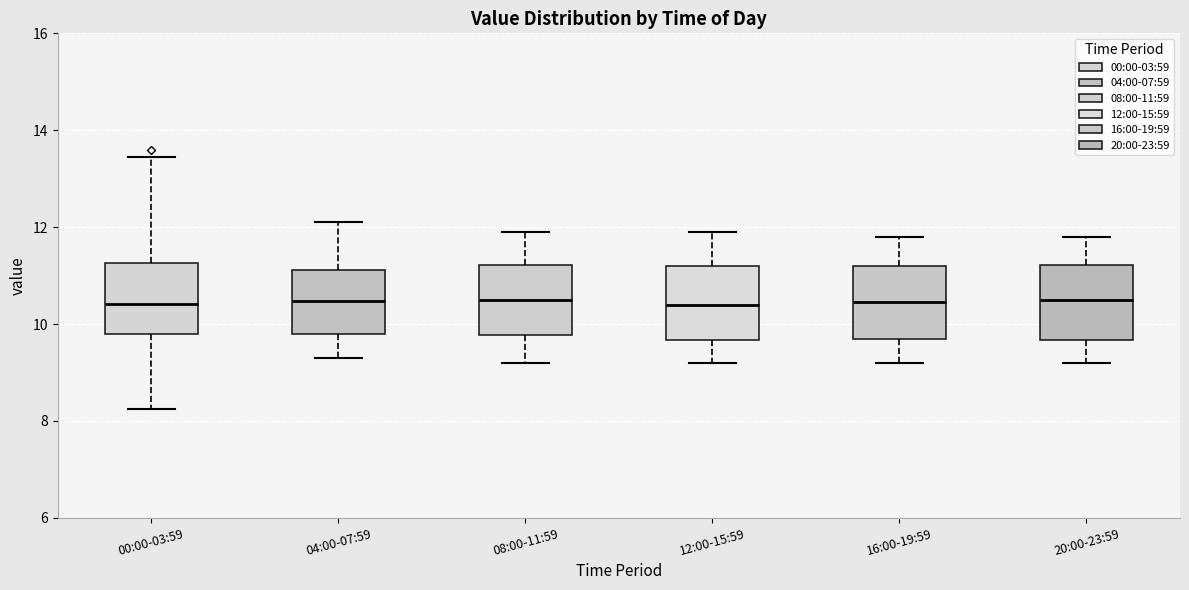

Reading left to right, read every box against the y-axis: the position of its median line, the range the box covers, and the ends of its whiskers. The values are not printed on the chart, so give them approximately, as read against the axis.

00:00-03:59: median 10.4, box 9.8 to 11.2, whiskers 8.2 to 13.4
04:00-07:59: median 10.4, box 9.8 to 11.2, whiskers 9.4 to 12.2
08:00-11:59: median 10.6, box 9.8 to 11.2, whiskers 9.2 to 12.0
12:00-15:59: median 10.4, box 9.6 to 11.2, whiskers 9.2 to 12.0
16:00-19:59: median 10.4, box 9.8 to 11.2, whiskers 9.2 to 11.8
20:00-23:59: median 10.6, box 9.6 to 11.2, whiskers 9.2 to 11.8